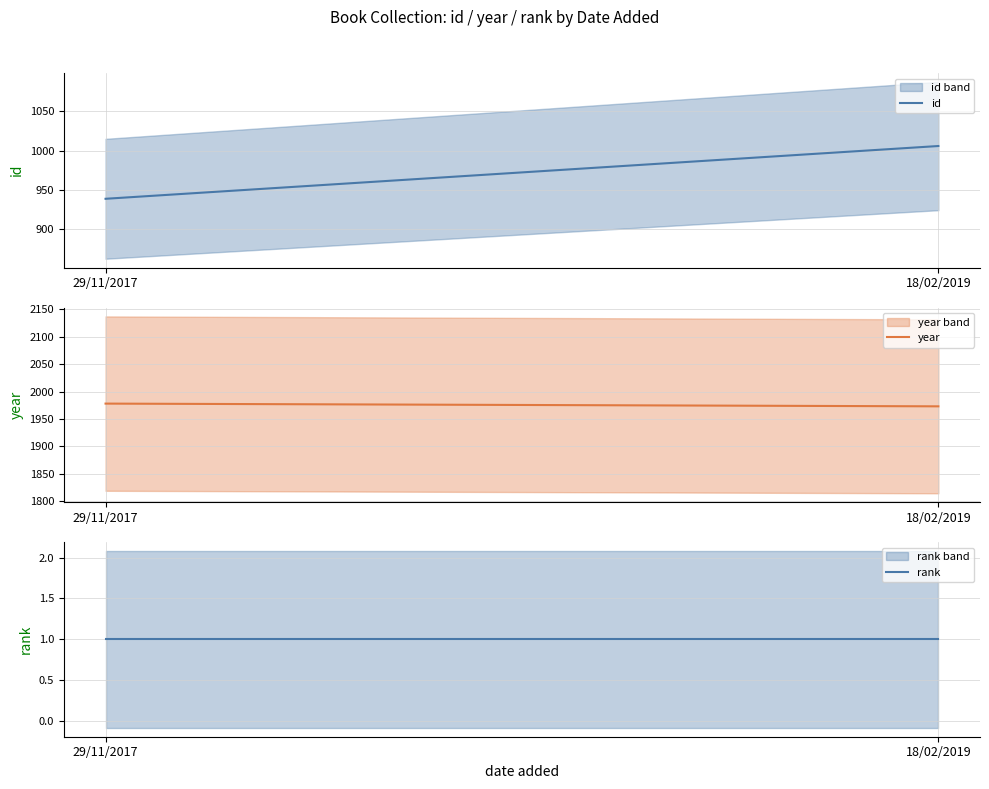

List the labels in order of rank value, smallest first.

29/11/2017, 18/02/2019